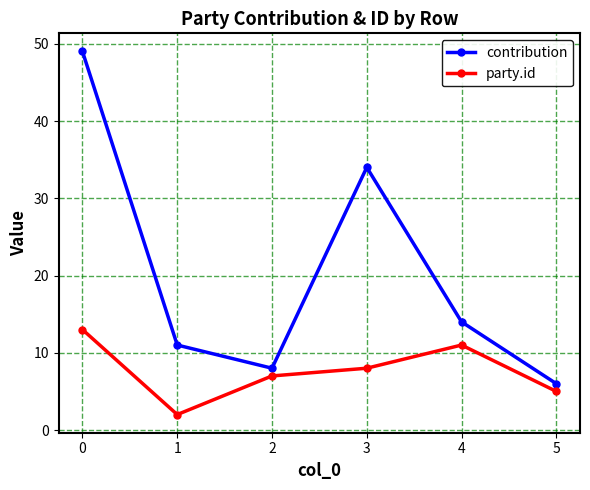

What is the difference between the maximum and second lowest values in the party.id series?

8